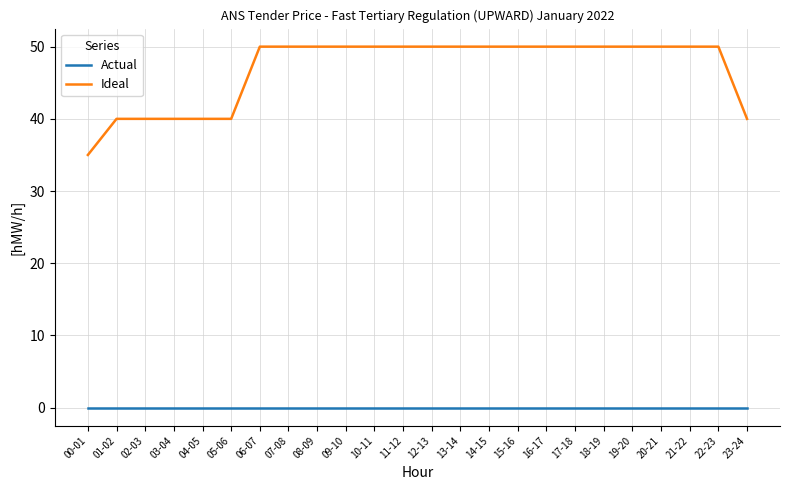

What position from the right is 02-03?

22